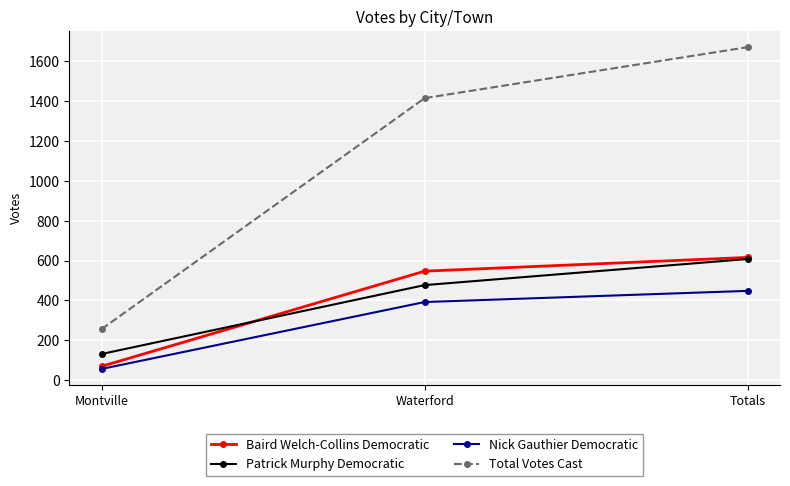

Which series has the widest spread of values?

Total Votes Cast